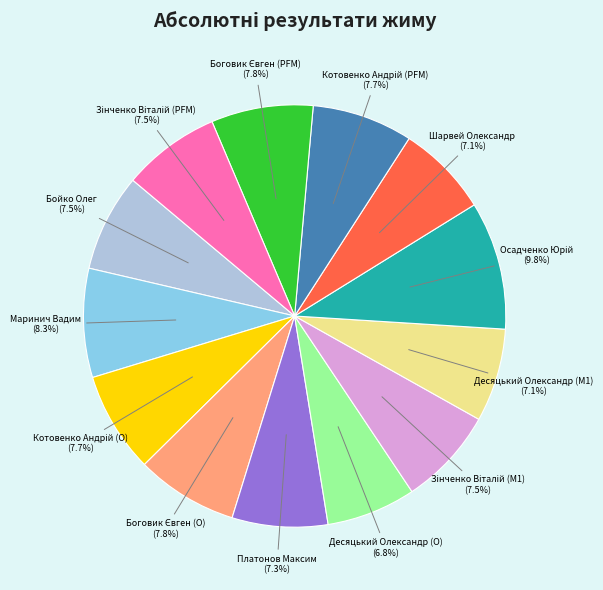

Does Десяцький Олександр (O) account for over 50% of the chart?

No